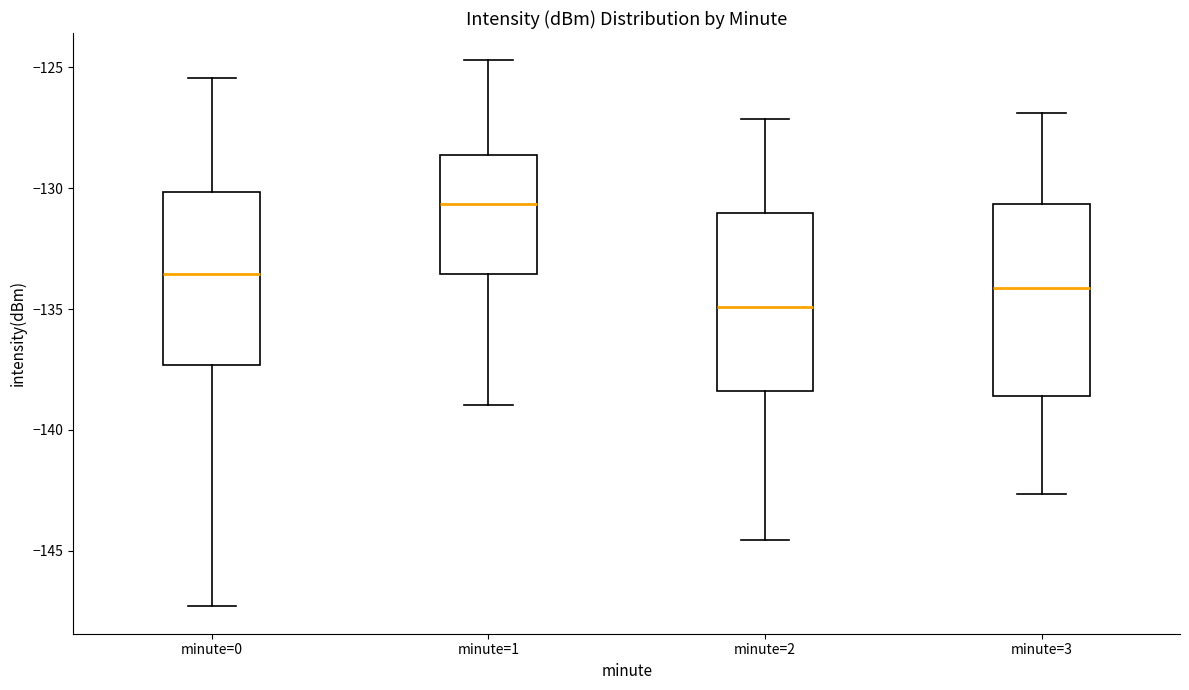

Reading left to right, read every box against the y-axis: the position of its median line, the range the box covers, and the ends of its whiskers. The values are not printed on the chart, so give them approximately, as read against the axis.

minute=0: median -133.5, box -137.5 to -130.0, whiskers -147.5 to -125.5
minute=1: median -130.5, box -133.5 to -128.5, whiskers -139.0 to -124.5
minute=2: median -135.0, box -138.5 to -131.0, whiskers -144.5 to -127.0
minute=3: median -134.0, box -138.5 to -130.5, whiskers -142.5 to -127.0